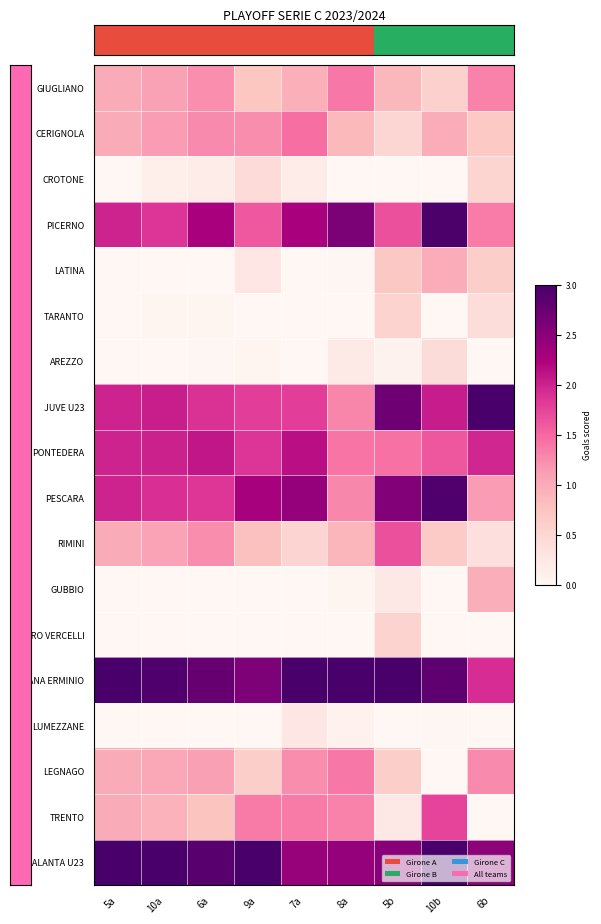

Reading left to right, transcribe all the data shown in this chart.

ATALANTA U23: 5a=3.0	10a=3.0	6a=2.9	9a=3.0	7a=2.4	8a=2.4	5b=2.5	10b=3.0	6b=2.5
TRENTO: 5a=1.0	10a=0.9	6a=0.8	9a=1.4	7a=1.4	8a=1.3	5b=0.2	10b=1.8	6b=0.0
LEGNAGO: 5a=1.0	10a=1.0	6a=1.1	9a=0.6	7a=1.2	8a=1.4	5b=0.6	10b=0.0	6b=1.3
LUMEZZANE: 5a=0.0	10a=0.0	6a=0.0	9a=0.0	7a=0.3	8a=0.1	5b=0.0	10b=0.0	6b=0.0
GIANA ERMINIO: 5a=3.0	10a=2.9	6a=2.8	9a=2.6	7a=3.0	8a=3.0	5b=3.0	10b=2.8	6b=1.9
PRO VERCELLI: 5a=0.0	10a=0.0	6a=0.0	9a=0.0	7a=0.0	8a=0.0	5b=0.6	10b=0.0	6b=0.0
GUBBIO: 5a=0.0	10a=0.0	6a=0.0	9a=0.0	7a=0.0	8a=0.0	5b=0.2	10b=0.0	6b=1.0
RIMINI: 5a=1.0	10a=1.1	6a=1.2	9a=0.8	7a=0.5	8a=0.9	5b=1.7	10b=0.7	6b=0.4
PESCARA: 5a=2.0	10a=1.9	6a=1.9	9a=2.3	7a=2.4	8a=1.3	5b=2.5	10b=2.9	6b=1.1
PONTEDERA: 5a=2.0	10a=2.0	6a=2.1	9a=1.9	7a=2.1	8a=1.4	5b=1.4	10b=1.6	6b=2.0
JUVE U23: 5a=2.0	10a=2.0	6a=1.9	9a=1.8	7a=1.8	8a=1.3	5b=2.7	10b=2.0	6b=3.0
AREZZO: 5a=0.0	10a=0.0	6a=0.0	9a=0.0	7a=0.0	8a=0.2	5b=0.1	10b=0.4	6b=0.0
TARANTO: 5a=0.0	10a=0.0	6a=0.0	9a=0.0	7a=0.0	8a=0.0	5b=0.6	10b=0.0	6b=0.4
LATINA: 5a=0.0	10a=0.0	6a=0.0	9a=0.3	7a=0.0	8a=0.0	5b=0.7	10b=1.0	6b=0.6
PICERNO: 5a=2.0	10a=1.9	6a=2.3	9a=1.6	7a=2.3	8a=2.6	5b=1.7	10b=3.0	6b=1.4
CROTONE: 5a=0.0	10a=0.1	6a=0.2	9a=0.4	7a=0.2	8a=0.0	5b=0.0	10b=0.0	6b=0.5
CERIGNOLA: 5a=1.0	10a=1.1	6a=1.3	9a=1.2	7a=1.5	8a=0.9	5b=0.5	10b=1.0	6b=0.7
GIUGLIANO: 5a=1.0	10a=1.1	6a=1.2	9a=0.7	7a=1.0	8a=1.4	5b=0.9	10b=0.6	6b=1.3